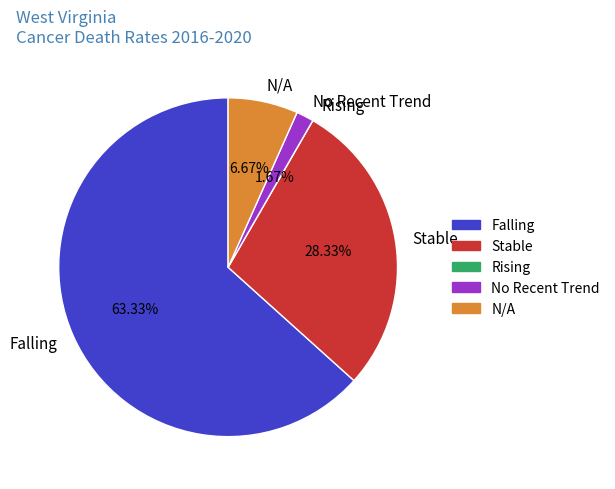

To the nearest percent, what is the average slice percentage?

20%